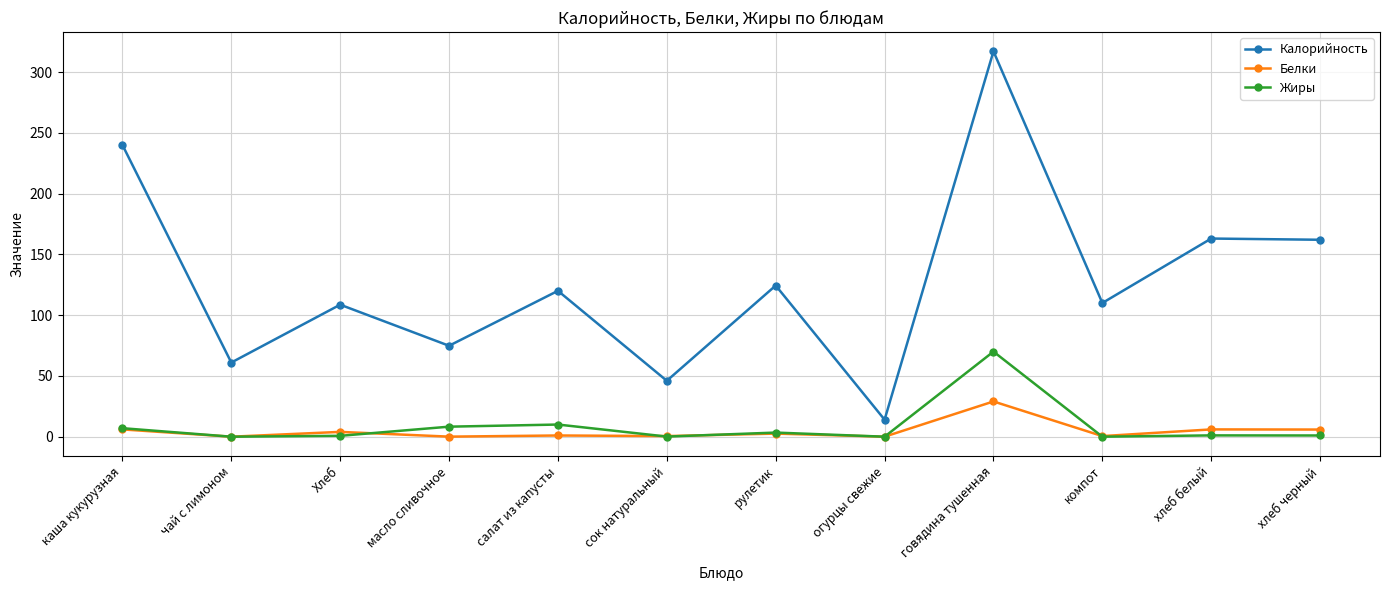

Which series has the widest spread of values?

Калорийность